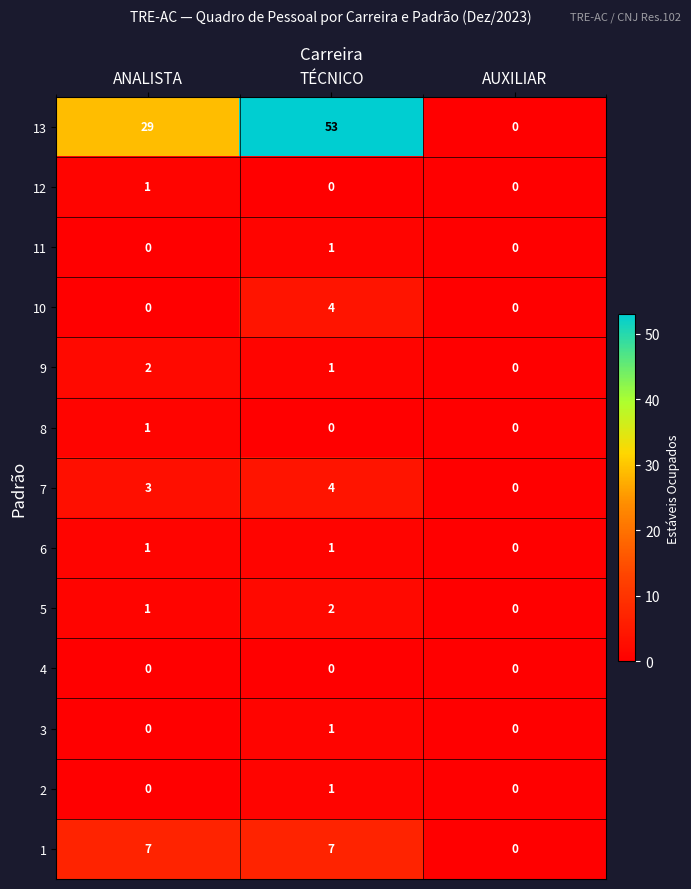

Which series has the largest total across all categories?

13